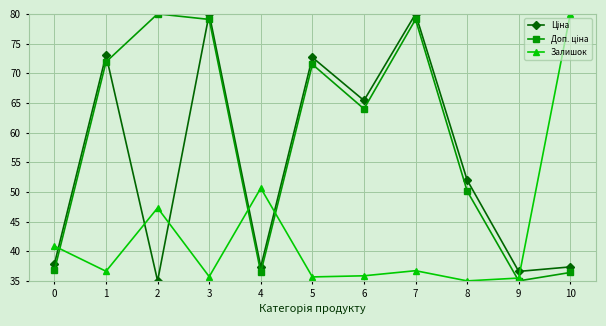

At how many categories does at least one series exceed 45?

9